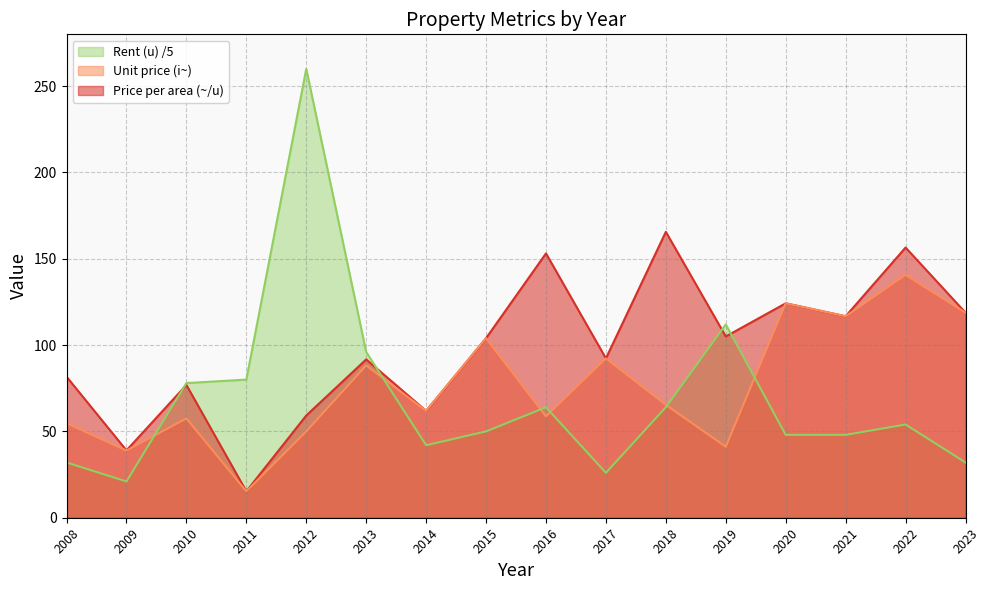

The value of Unit price (i~) at 2008 is 12.3. True or false?

False